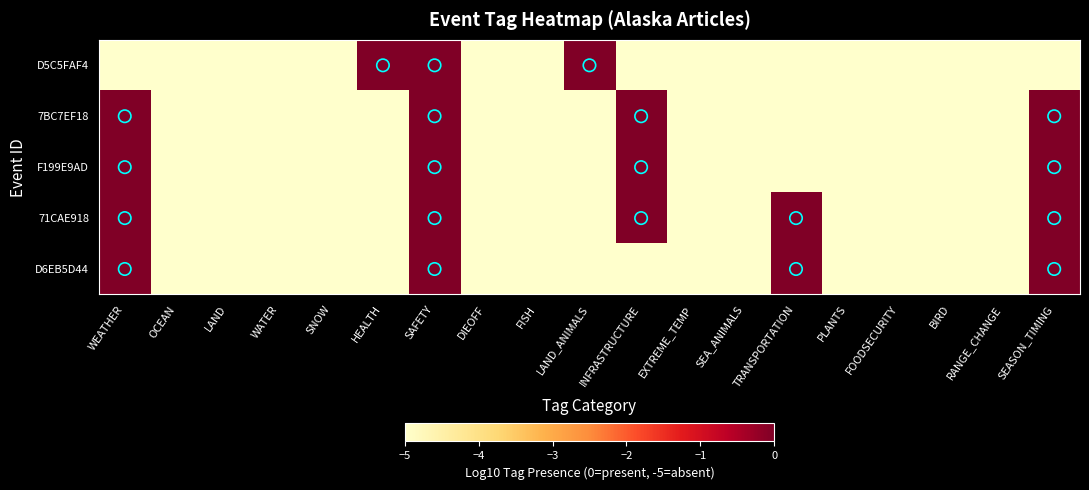

How many series are shown in this chart?

5